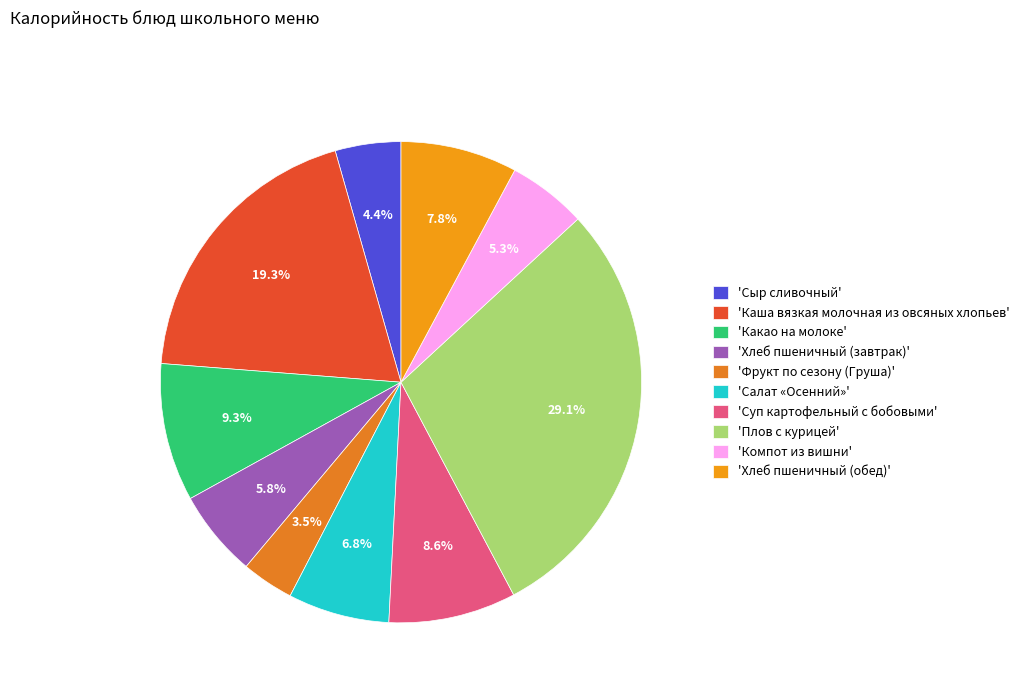

How many slices are in this pie chart?

10